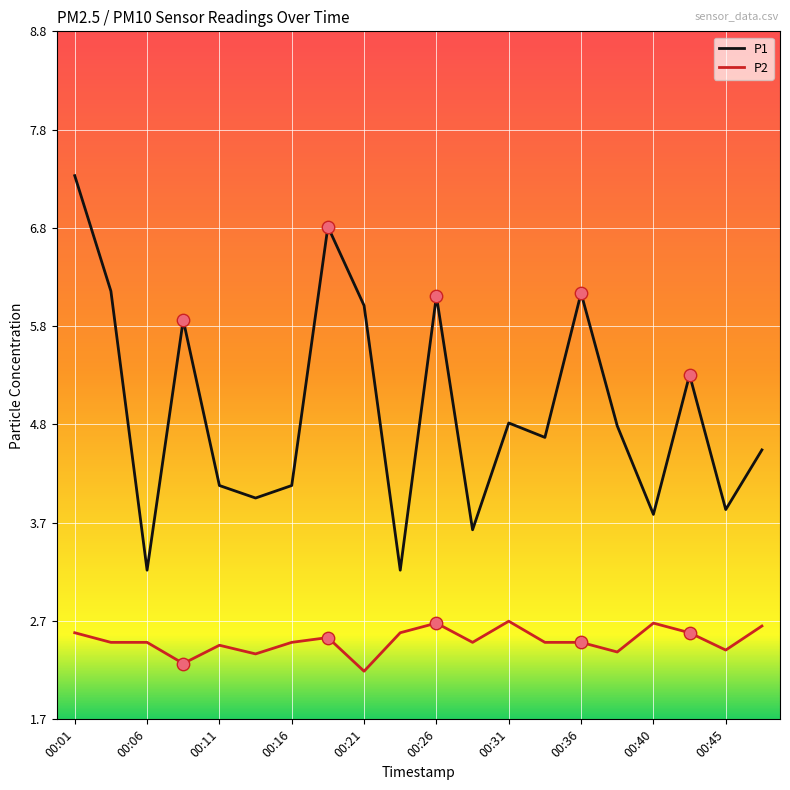

Which series has the largest total across all categories?

P1